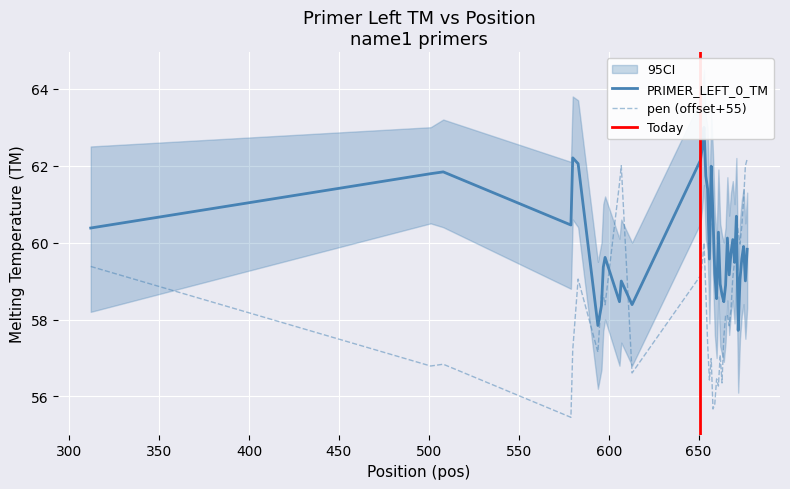

Between which two adjacent categories do pen and PRIMER_LEFT_0_TM first intersect?

594 and 596